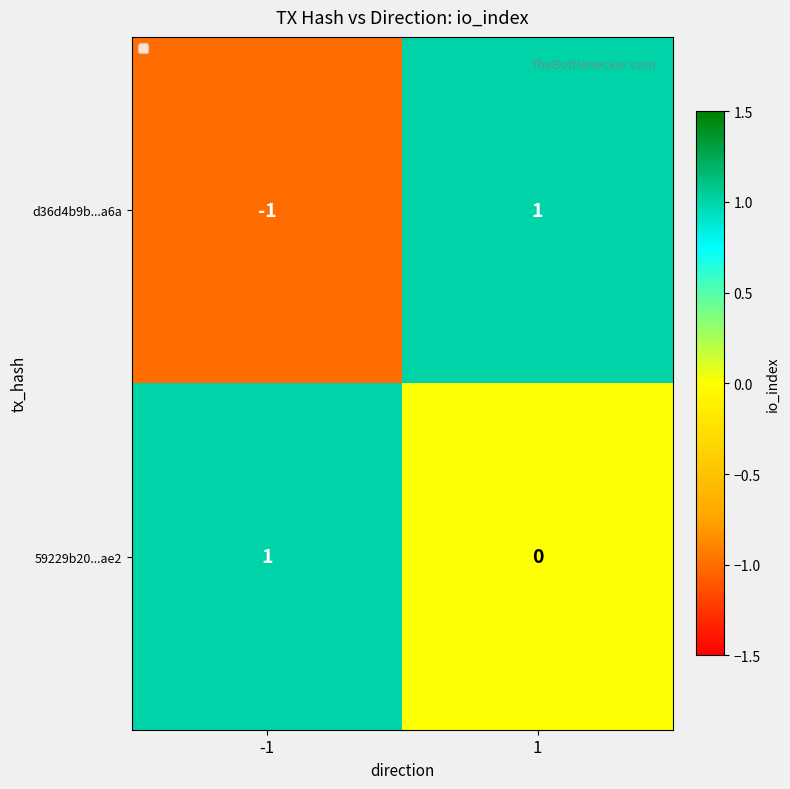

At which category is the sum across all series the highest?

1